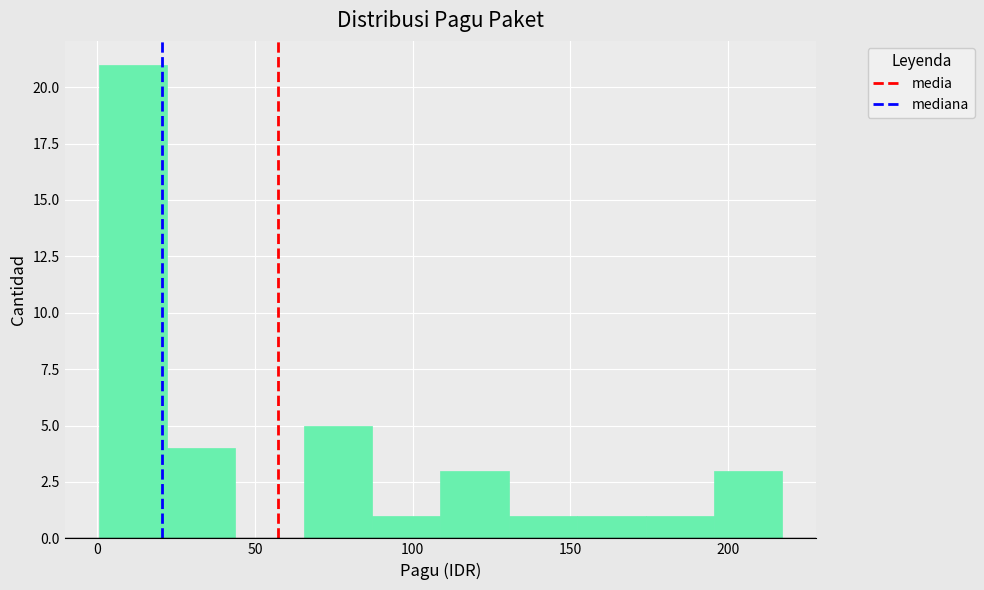

Which range on the x-axis has the tallest bar?

0 to 20